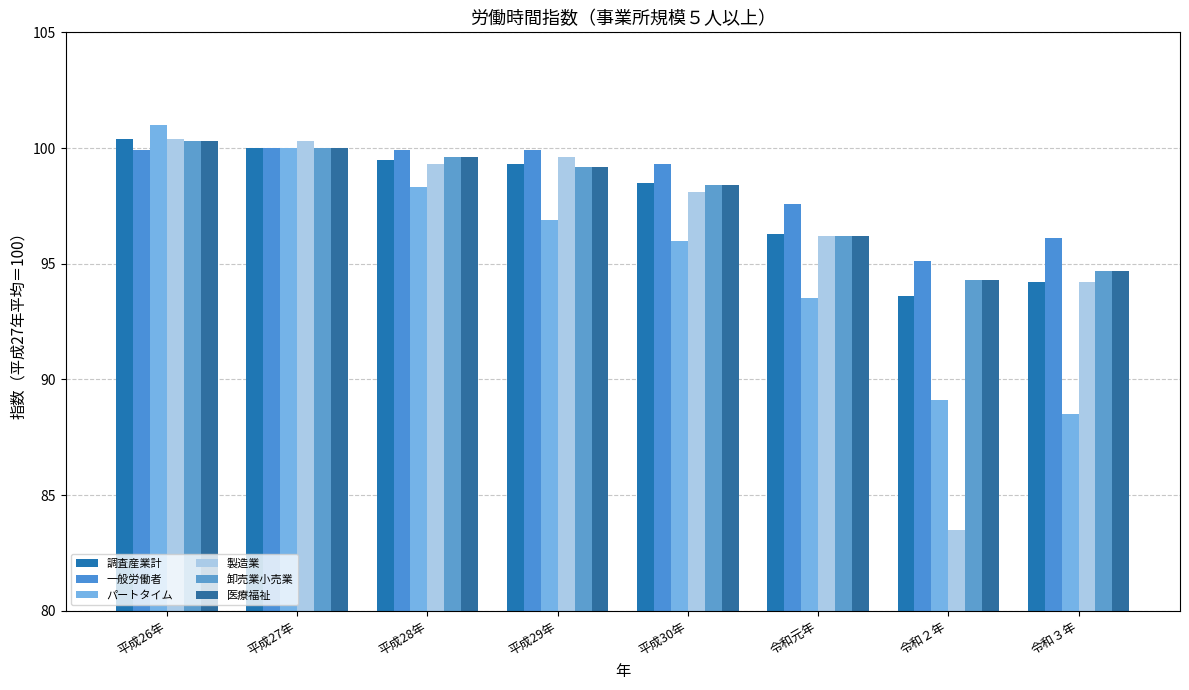

What are all the series names shown in the legend?

調査産業計, 一般労働者, パートタイム, 製造業, 卸売業小売業, 医療福祉